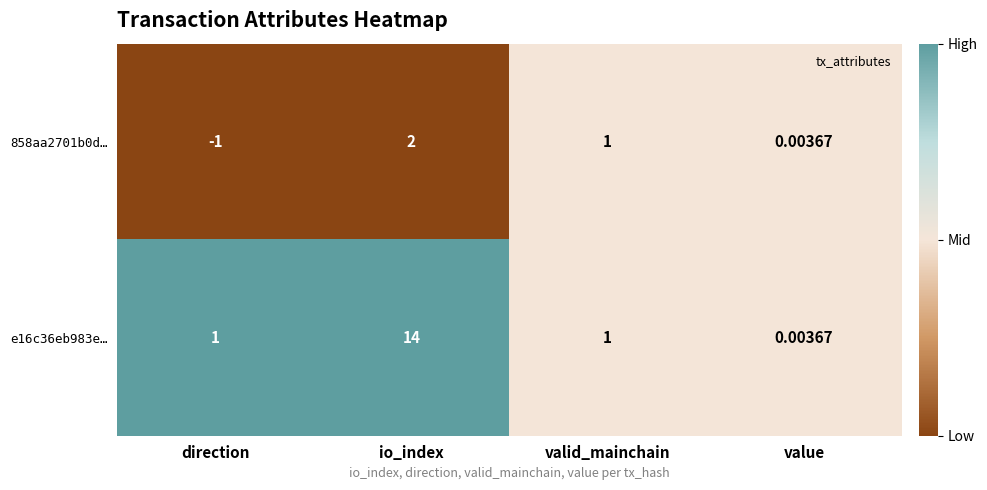

How many data points in 858aa2701b0d… are less than 1?

2